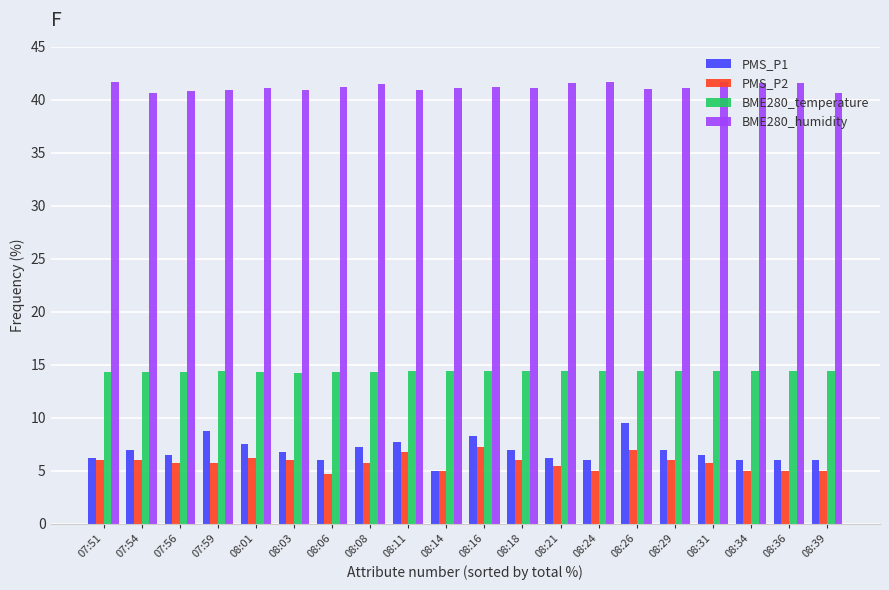

The value of BME280_humidity at 08:36 is 41.6. True or false?

True